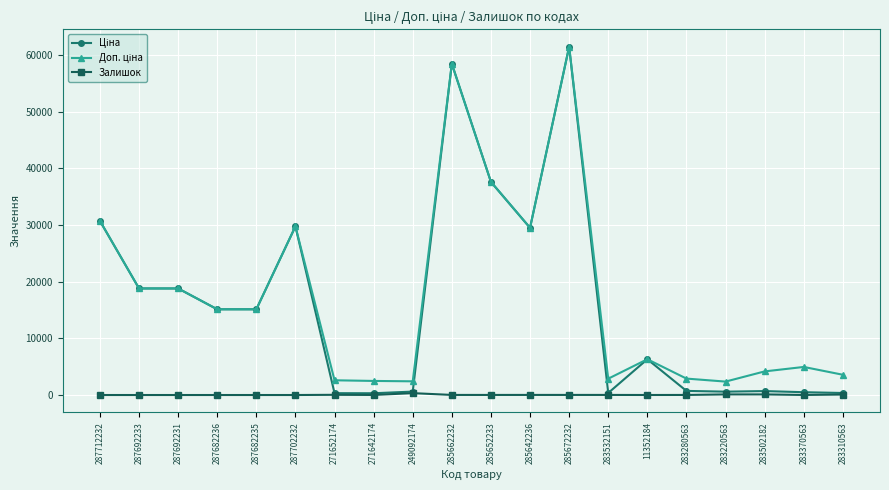

True or false: Залишок has more than 0 points higher than both neighbors.

True